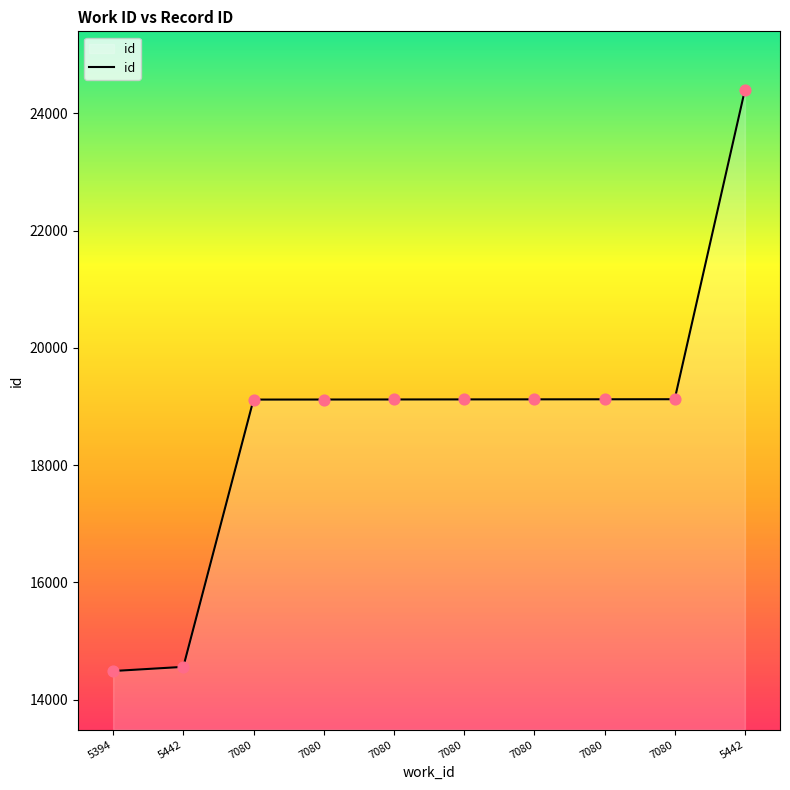

What is the ratio of the value at 7080 to the value at 7080?

1.0